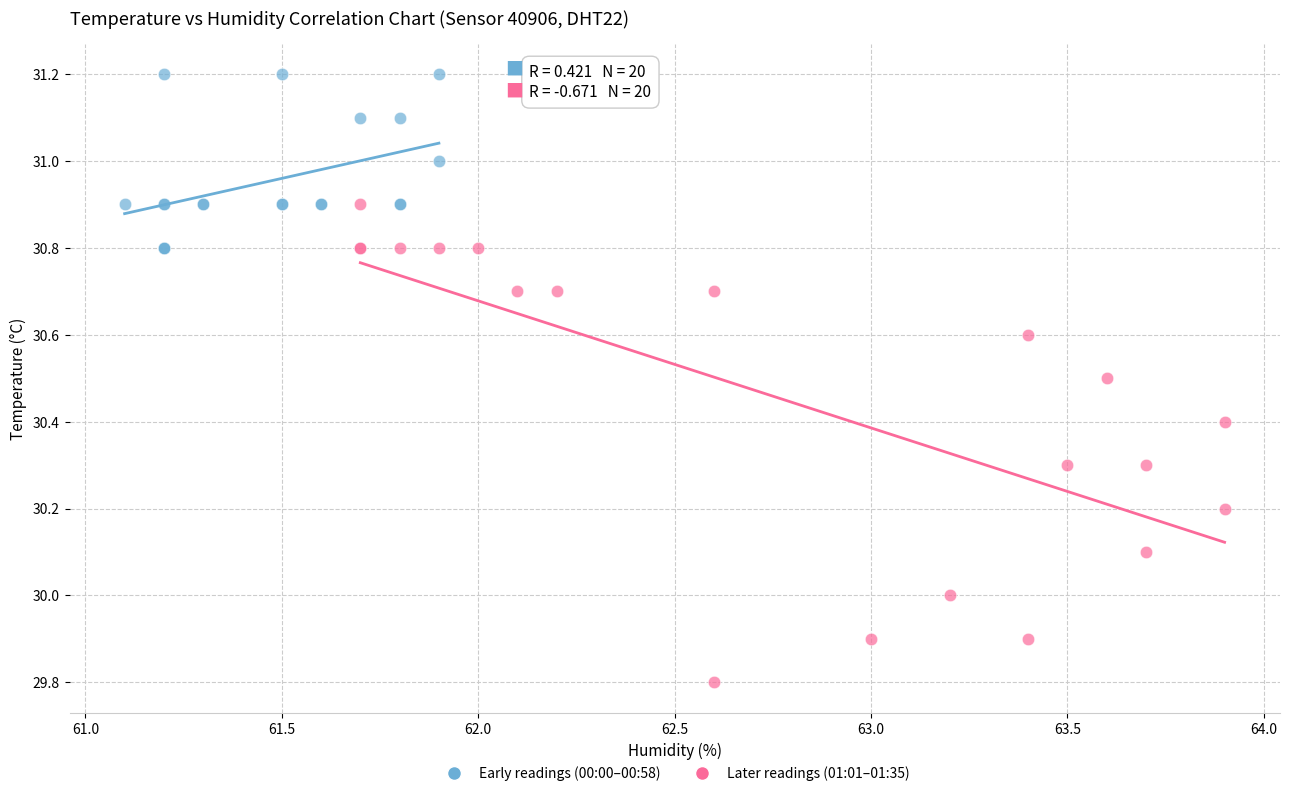

Which series reaches the minimum Y coordinate?

Later readings (01:01–01:35)